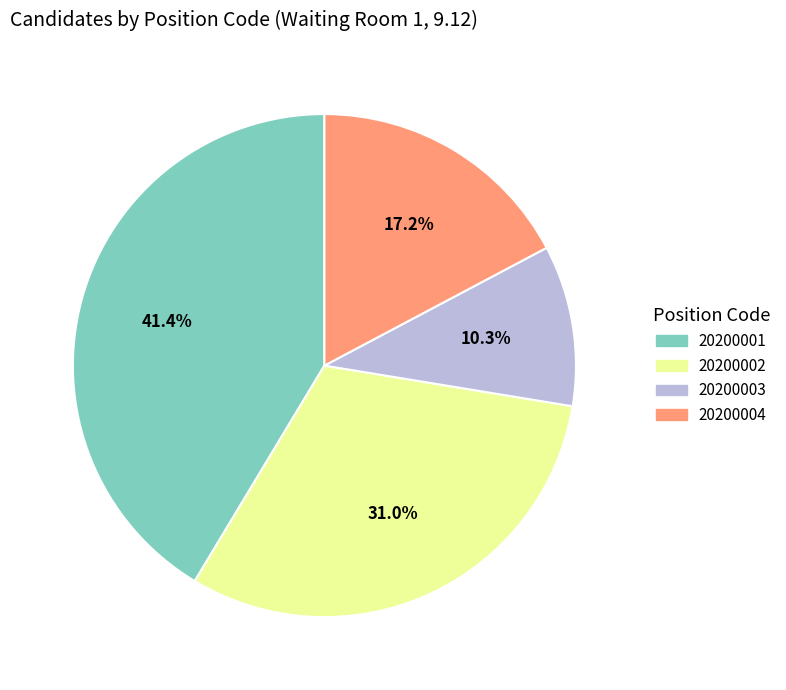

Count the number of slices in the pie.

4